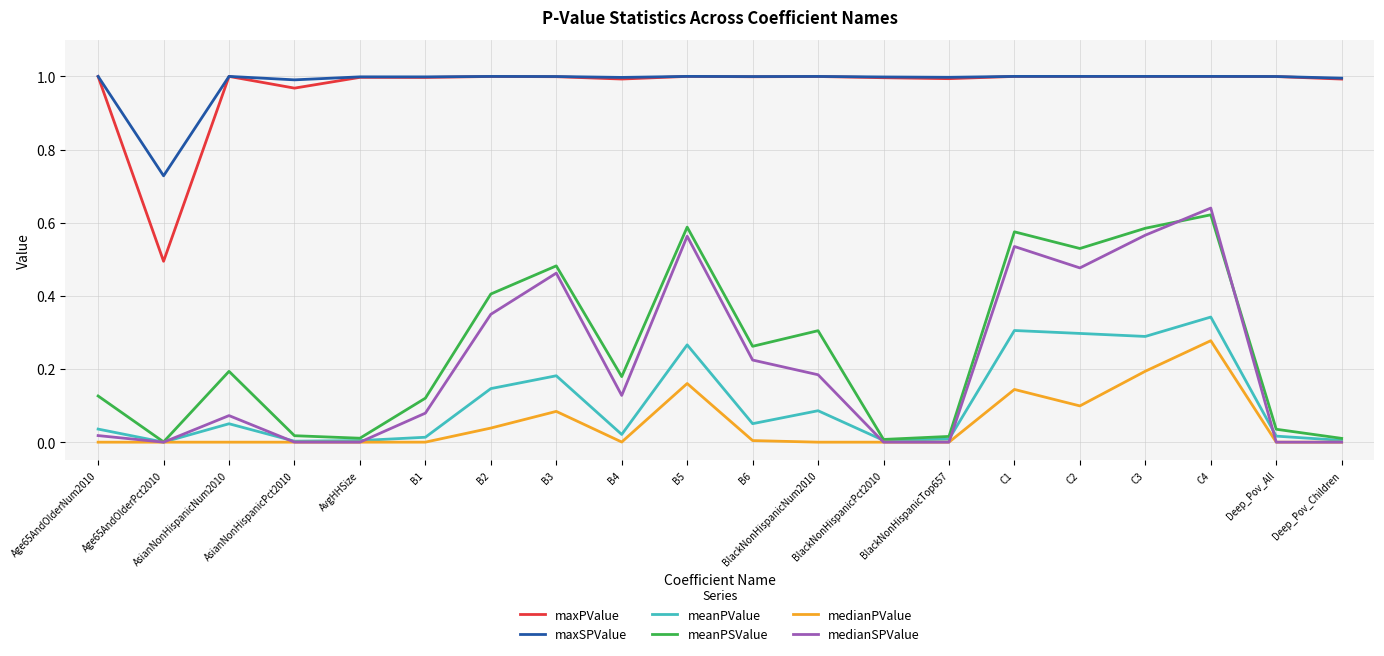

Which category has the highest value in the medianSPValue series?

C4